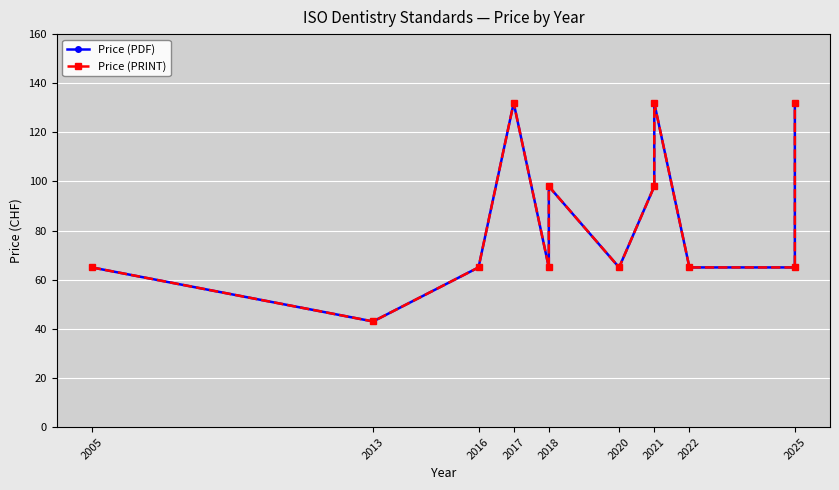

At which category does Price (PRINT) reach its first local peak?

2017